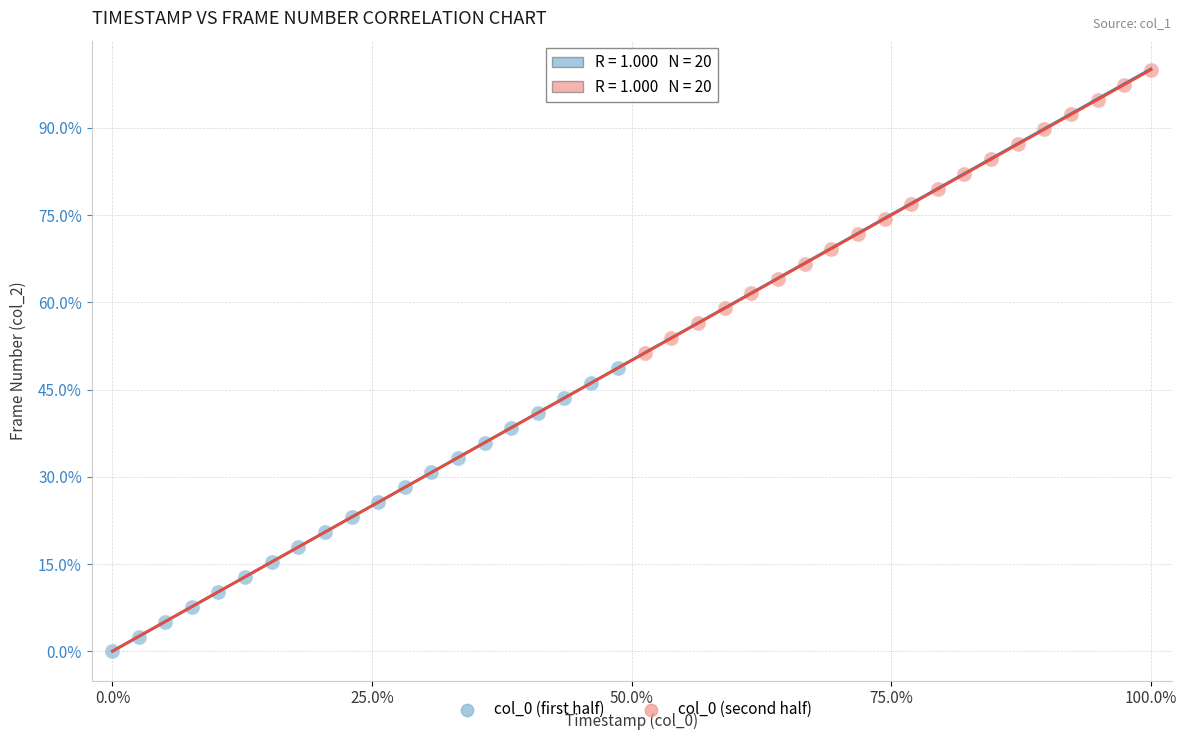

Which series contains the highest Y value?

col_0 (second half)